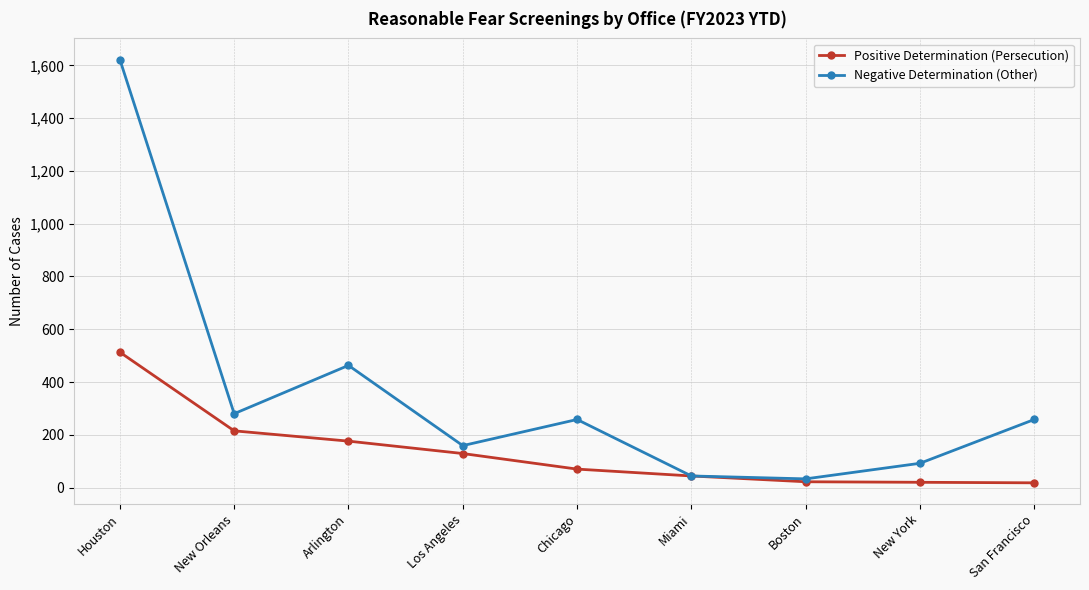

What is the label of the 9th point from the right?

Houston